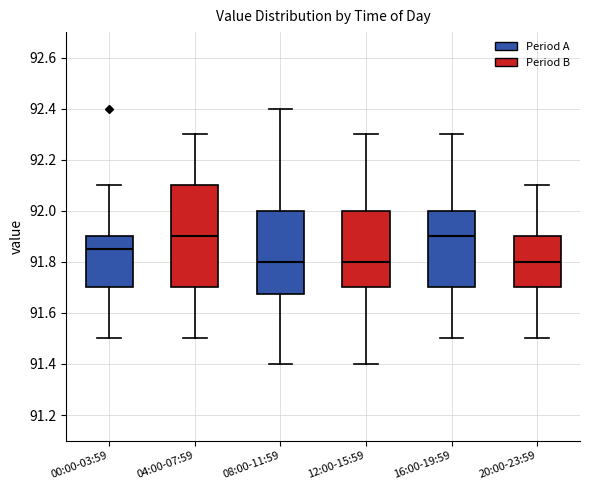

Reading left to right, transcribe this box plot: for each box, give where its median line is, the range the box spans, and where its two whiskers end, as read against the y-axis. The values are not printed on the chart, so give them approximately, as read against the axis.

00:00-03:59: median 91.86, box 91.70 to 91.90, whiskers 91.50 to 92.10
04:00-07:59: median 91.90, box 91.70 to 92.10, whiskers 91.50 to 92.30
08:00-11:59: median 91.80, box 91.68 to 92.00, whiskers 91.40 to 92.40
12:00-15:59: median 91.80, box 91.70 to 92.00, whiskers 91.40 to 92.30
16:00-19:59: median 91.90, box 91.70 to 92.00, whiskers 91.50 to 92.30
20:00-23:59: median 91.80, box 91.70 to 91.90, whiskers 91.50 to 92.10